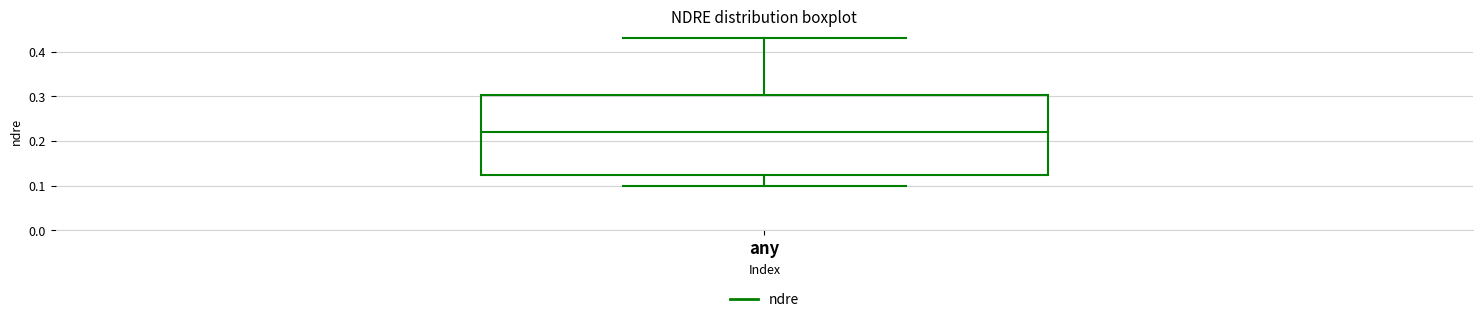

Read this box plot against the y-axis: the position of the median line, the range covered by the box, and the ends of both whiskers. The values are not printed on the chart, so give them approximately, as read against the axis.

median 0.22, box 0.12 to 0.30, whiskers 0.10 to 0.43